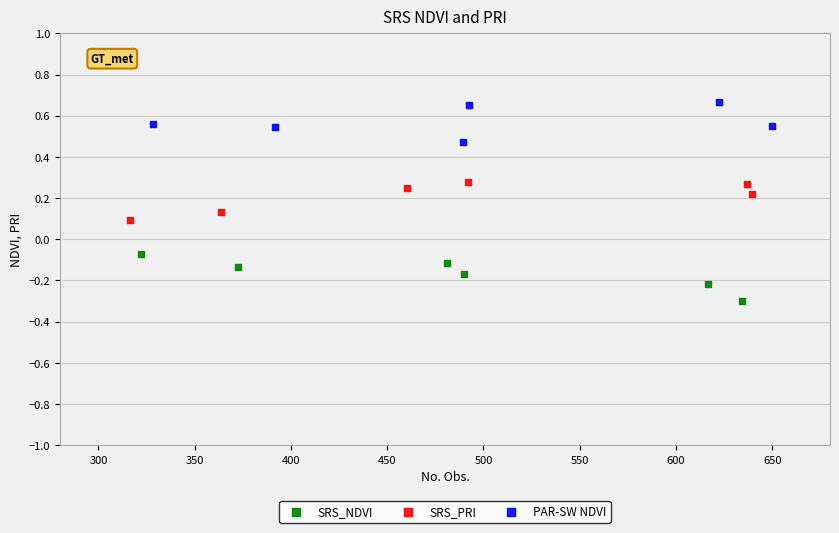

What are all the series names shown in the legend?

SRS_NDVI, SRS_PRI, PAR-SW NDVI